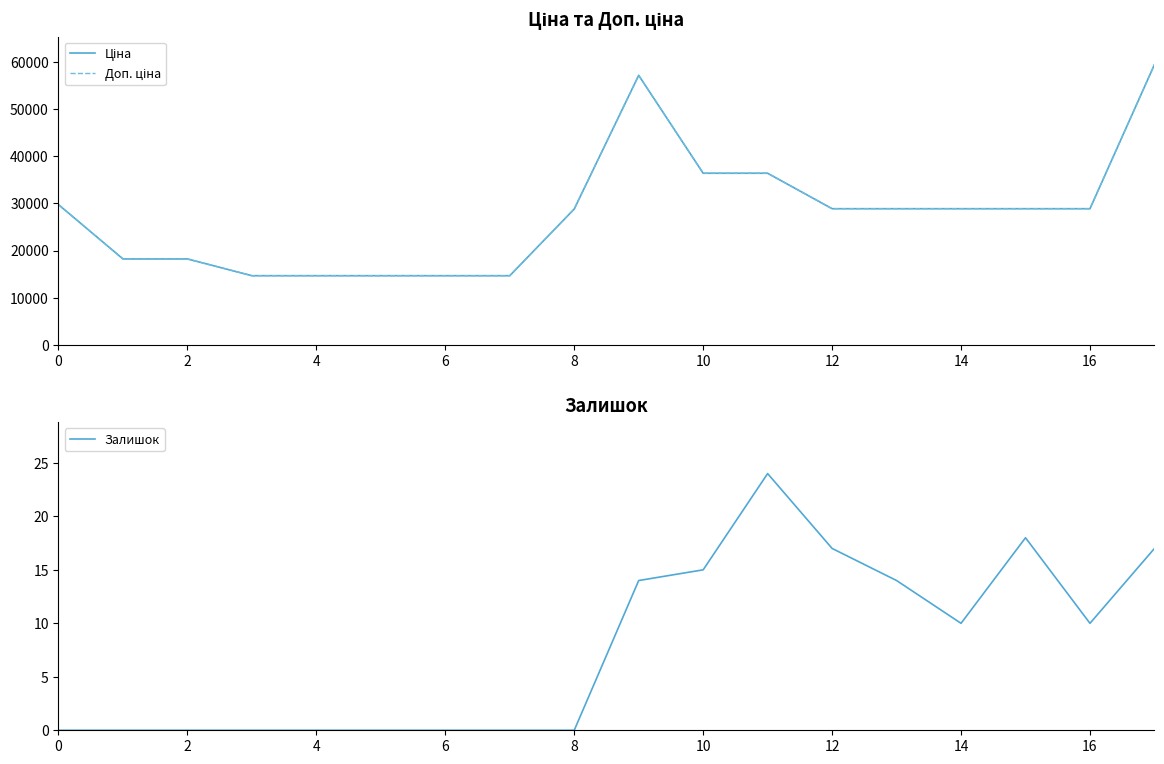

The value of Залишок at 13 is 23.2. True or false?

False